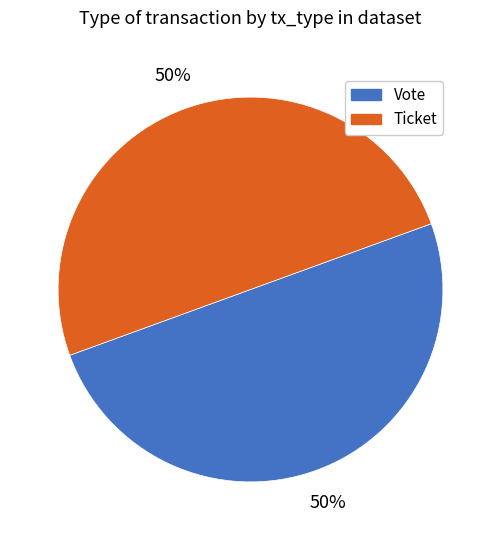

To the nearest percent, what is the difference between the largest and smallest slice percentages?

0%